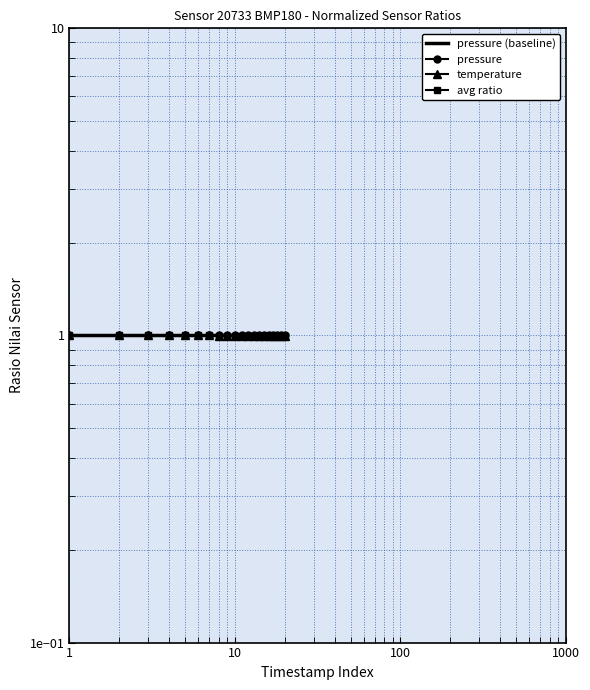

How many temperature values are between 0 and 1?

20